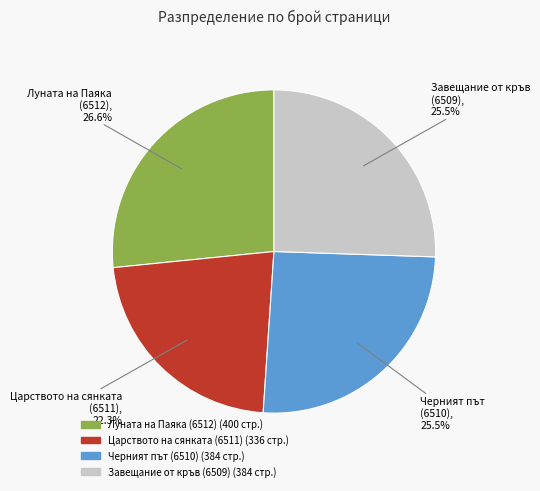

Is Луната на Паяка (6512) the majority of the pie?

No